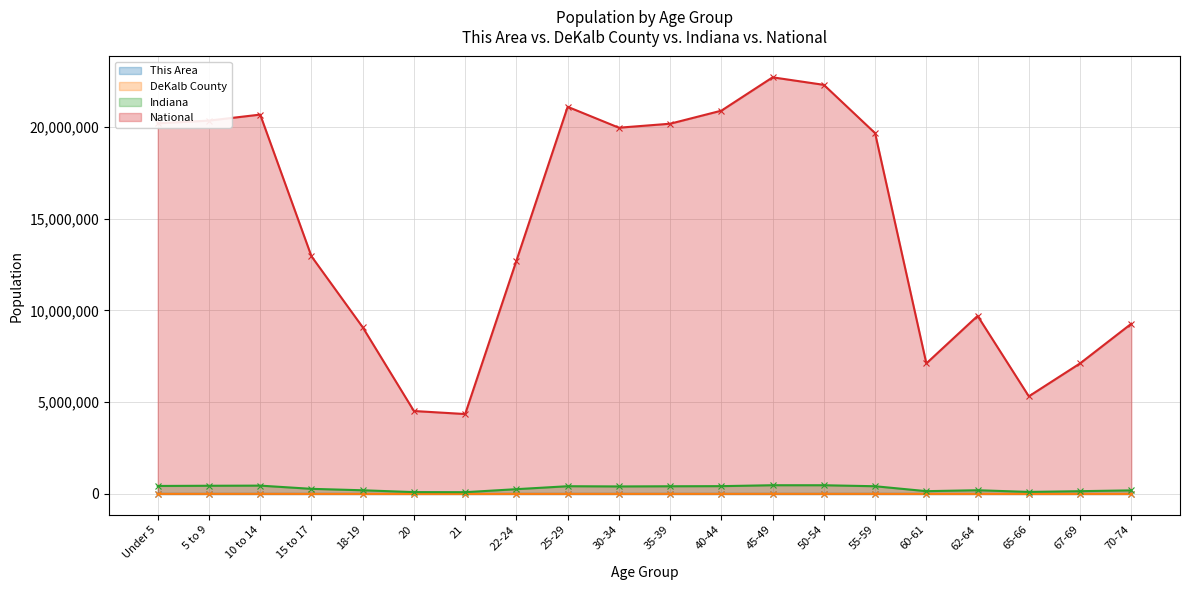

What is the sum of all Indiana values?

6095029